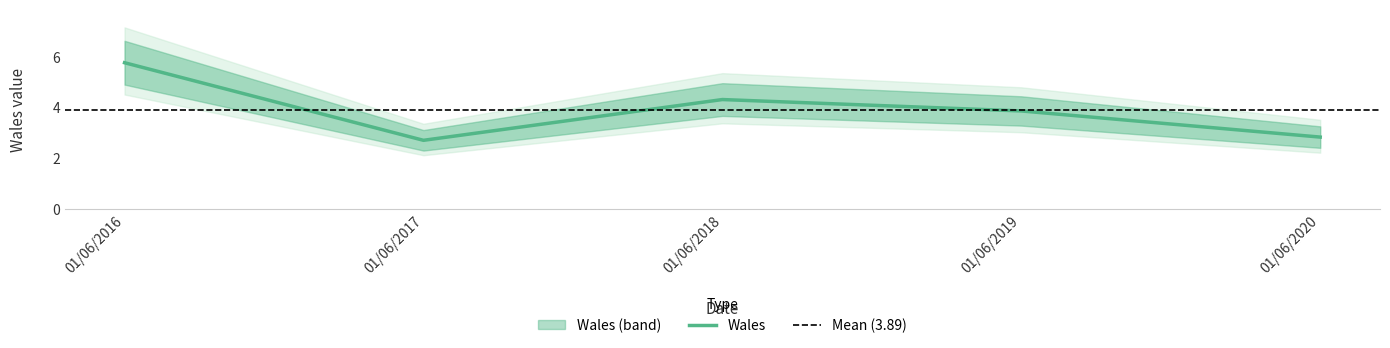

The value at 01/06/2016 is 5.8. True or false?

True